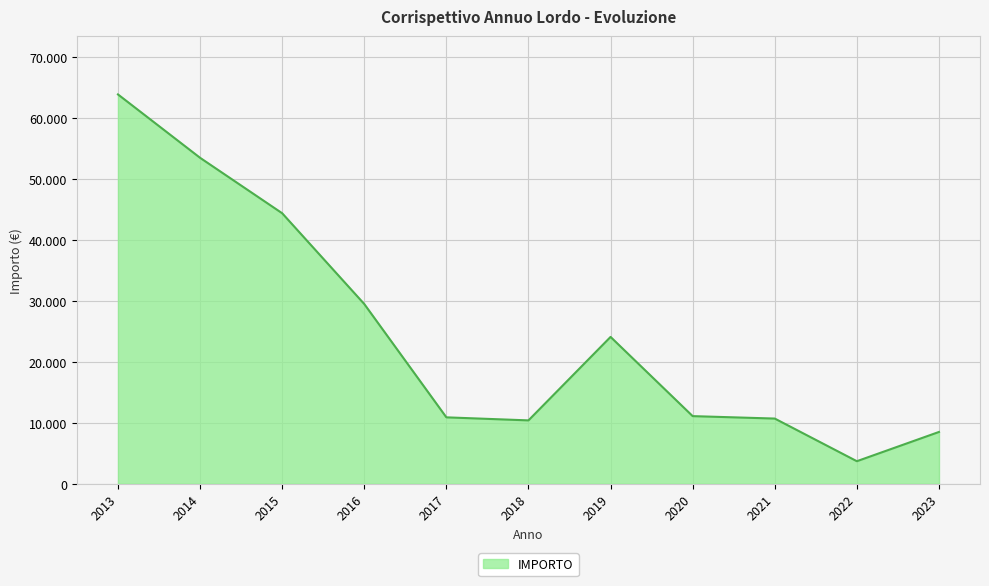

Rank the categories by value from highest to lowest.

2013, 2014, 2015, 2016, 2019, 2020, 2017, 2021, 2018, 2023, 2022